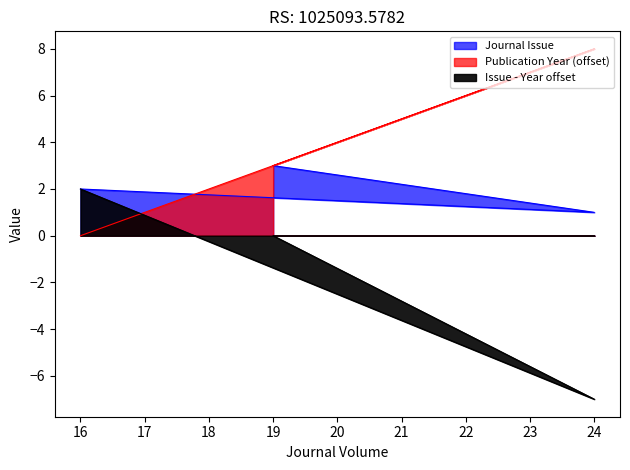

What is the spread (max minus min) of values at 16?

2